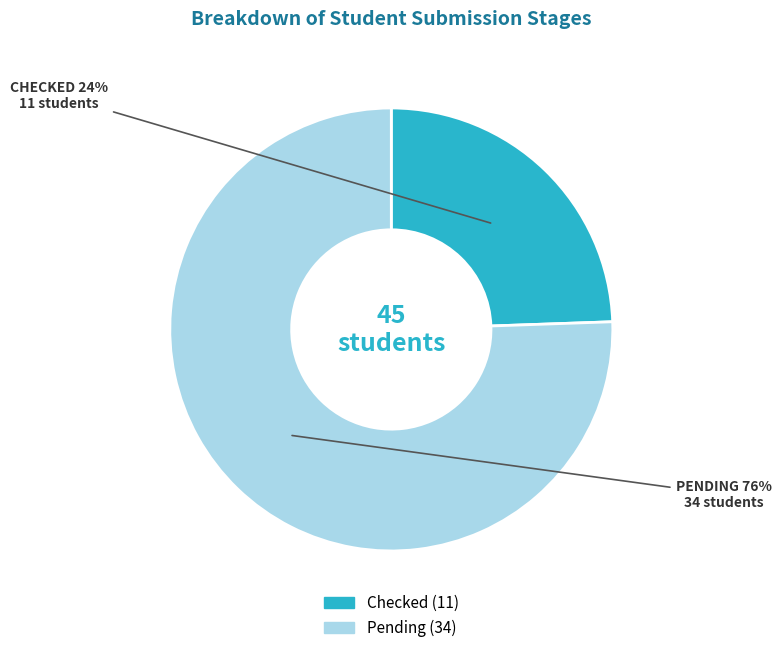

Does any single category account for the majority?

Yes